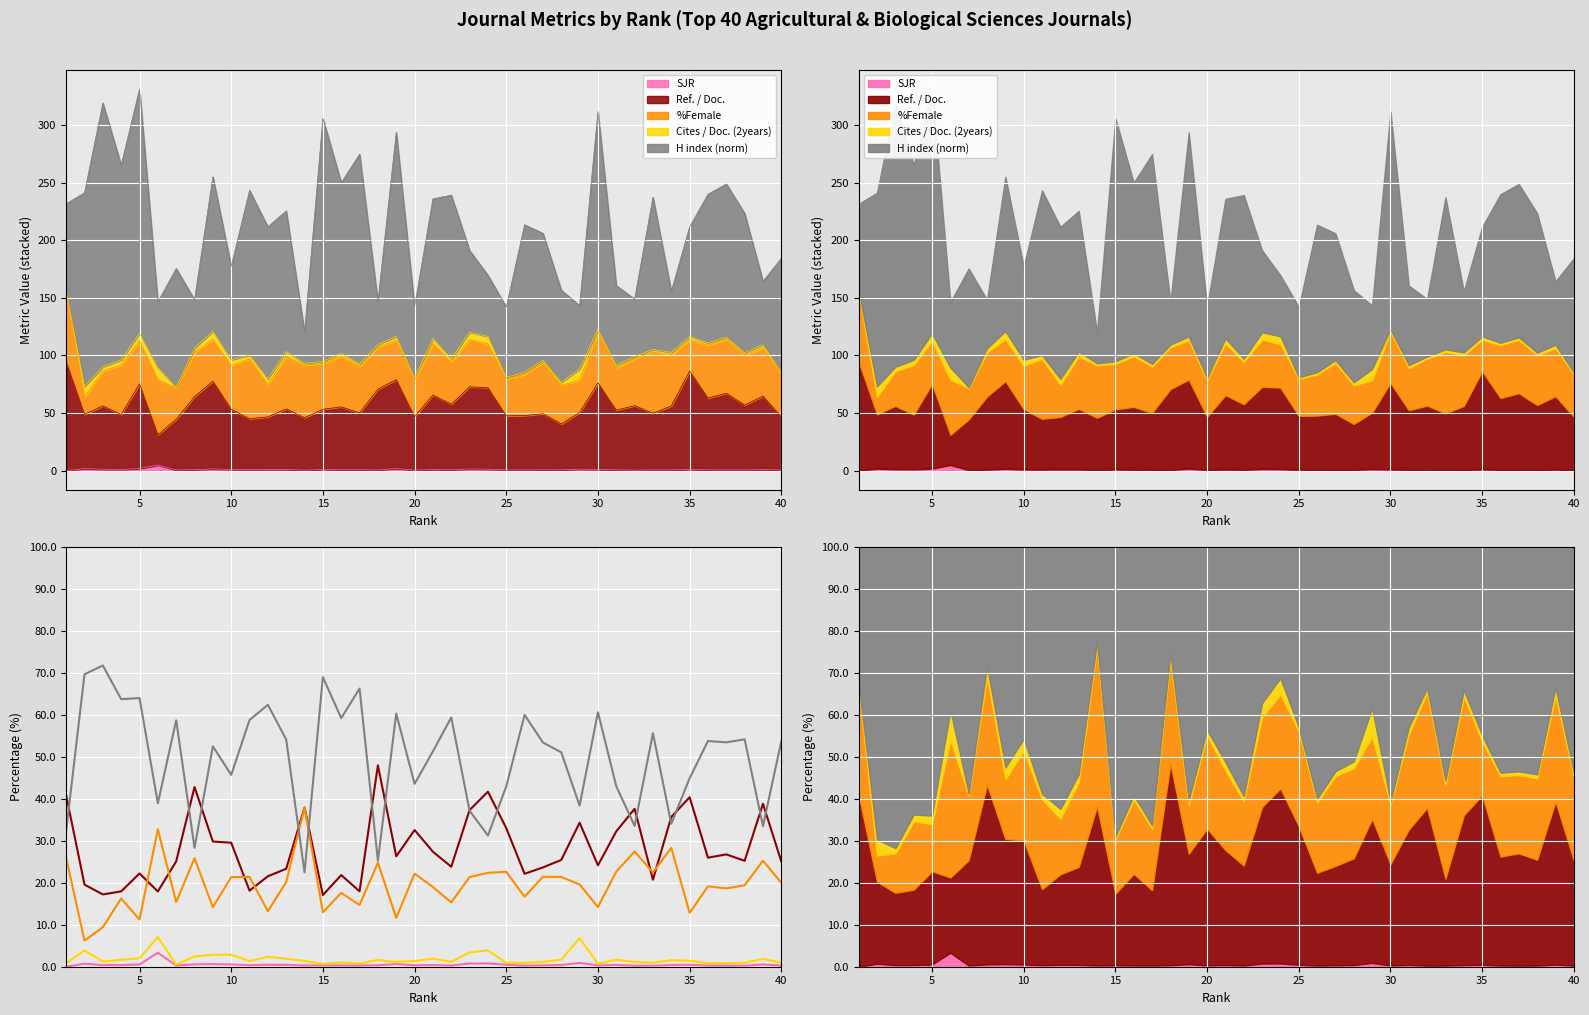

How many interior local peaks does the %Female series have?

14